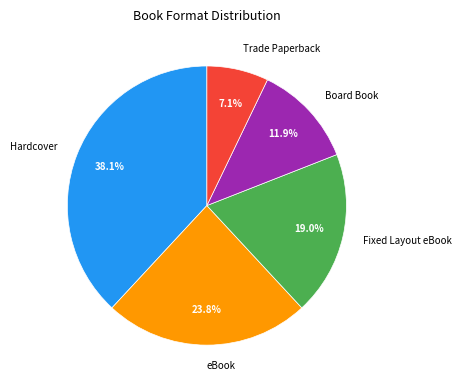

Between Hardcover and eBook, which is larger?

Hardcover